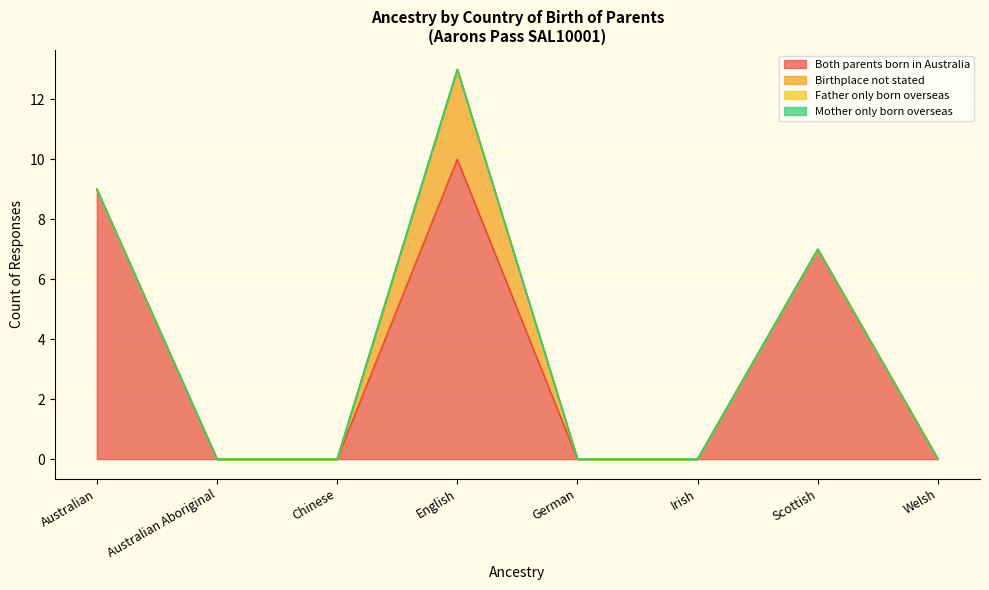

What are all the series names shown in the legend?

Both parents born in Australia, Birthplace not stated, Father only born overseas, Mother only born overseas